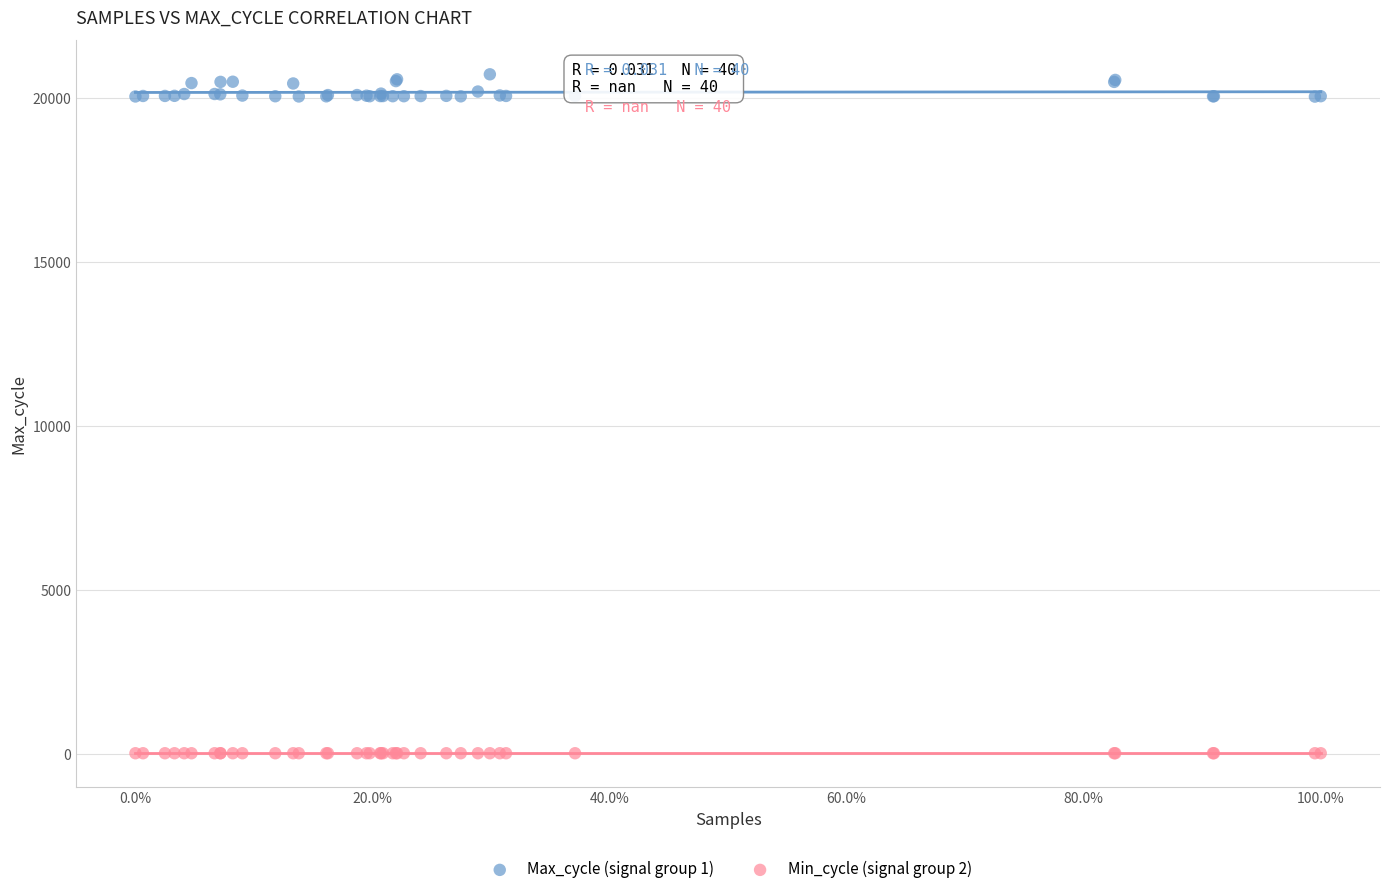

Which series contains the lowest Y value?

Min_cycle (signal group 2)